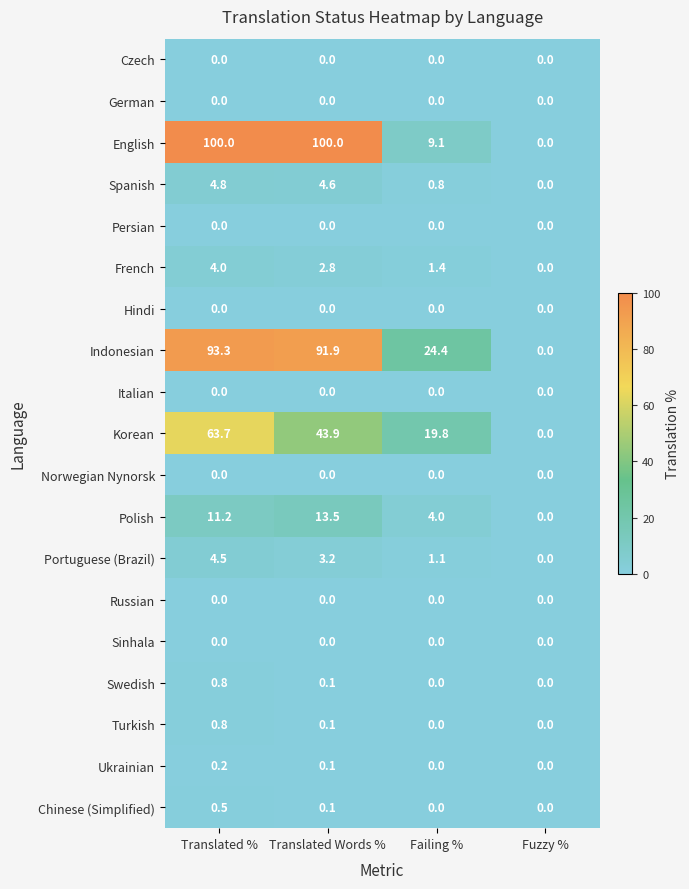

The Ukrainian series shows 0.0 at Fuzzy %. True or false?

True